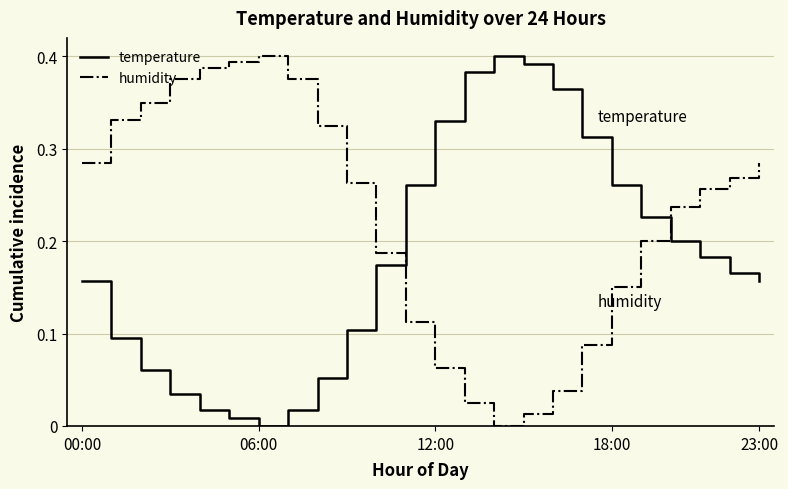

List the series in order of their overall mean, lowest first.

temperature, humidity